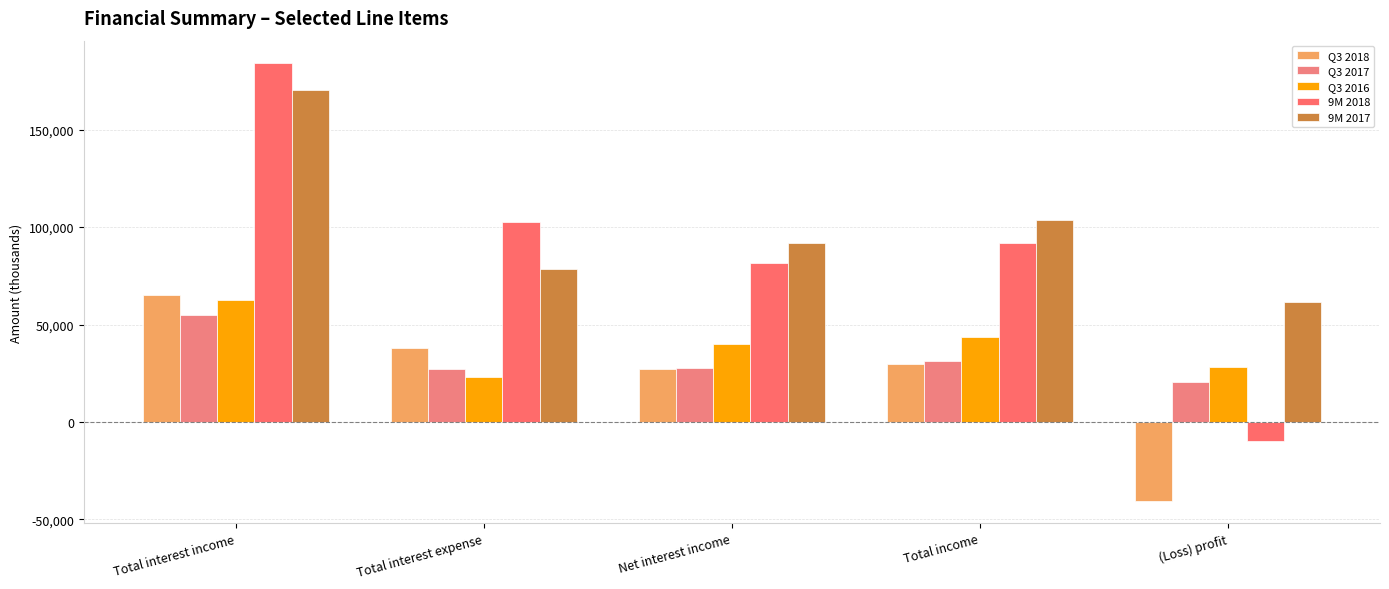

How many positive values does the 9M 2018 series have?

4